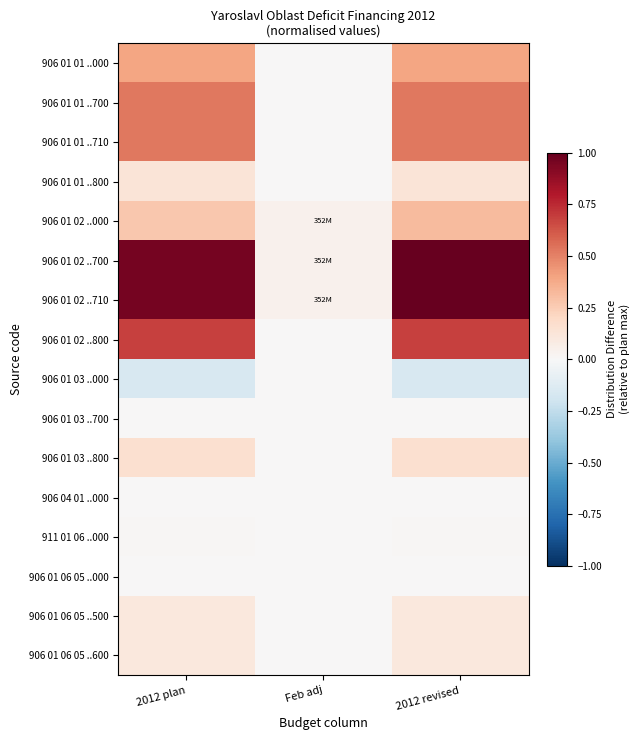

Reading right to left, extract all data points from this chart.

906 01 01 ..000: 2012 revised=0.4	Feb adj=0.0	2012 plan=0.4
906 01 01 ..700: 2012 revised=0.5	Feb adj=0.0	2012 plan=0.5
906 01 01 ..710: 2012 revised=0.5	Feb adj=0.0	2012 plan=0.5
906 01 01 ..800: 2012 revised=0.1	Feb adj=0.0	2012 plan=0.1
906 01 02 ..000: 2012 revised=0.3	Feb adj=0.0	2012 plan=0.3
906 01 02 ..700: 2012 revised=1.0	Feb adj=0.0	2012 plan=1.0
906 01 02 ..710: 2012 revised=1.0	Feb adj=0.0	2012 plan=1.0
906 01 02 ..800: 2012 revised=0.7	Feb adj=0.0	2012 plan=0.7
906 01 03 ..000: 2012 revised=-0.2	Feb adj=0.0	2012 plan=-0.2
906 01 03 ..700: 2012 revised=0.0	Feb adj=0.0	2012 plan=0.0
906 01 03 ..800: 2012 revised=0.2	Feb adj=0.0	2012 plan=0.2
906 04 01 ..000: 2012 revised=0.0	Feb adj=0.0	2012 plan=0.0
911 01 06 ..000: 2012 revised=0.0	Feb adj=0.0	2012 plan=0.0
906 01 06 05 ..000: 2012 revised=0.0	Feb adj=0.0	2012 plan=0.0
906 01 06 05 ..500: 2012 revised=0.1	Feb adj=0.0	2012 plan=0.1
906 01 06 05 ..600: 2012 revised=0.1	Feb adj=0.0	2012 plan=0.1